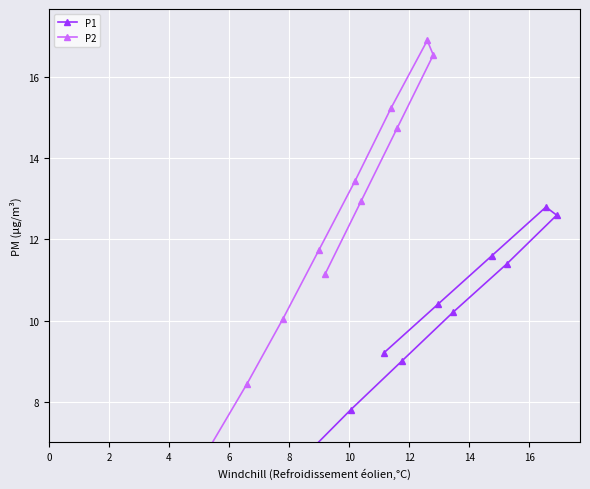

True or false: P2 and P1 cross at least once.

False